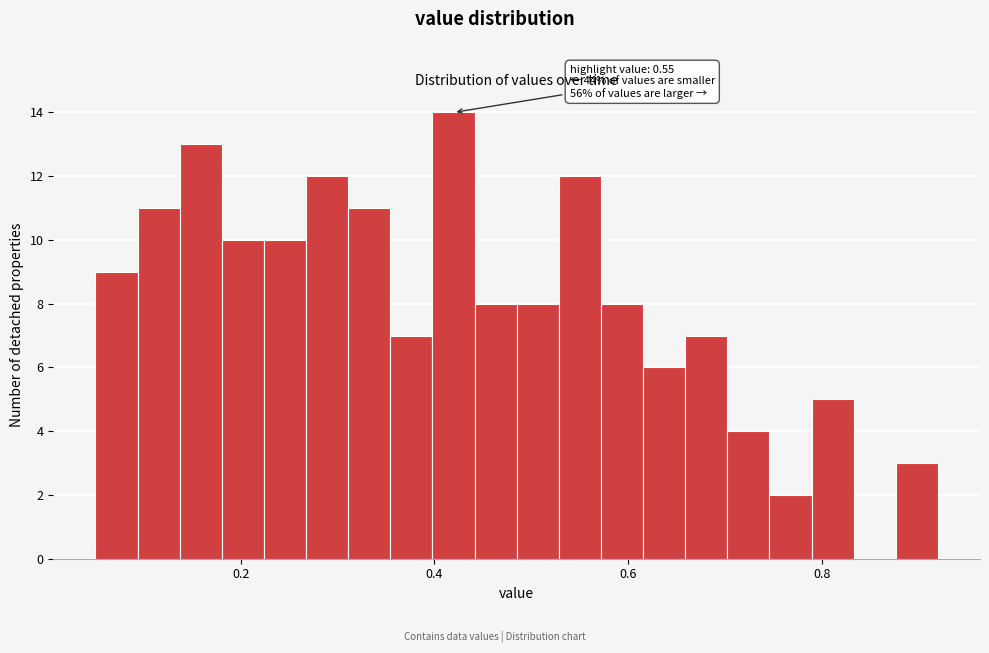

Read against the x-axis, roughly where is the centre of the tallest bar?

0.42